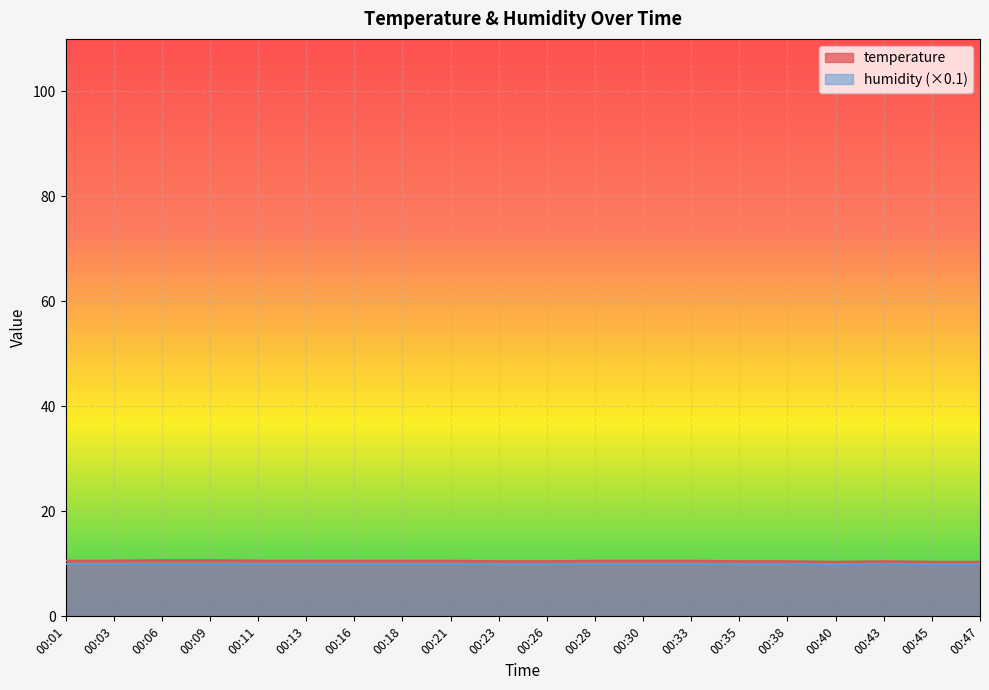

How many values are between 10 and 11?

20